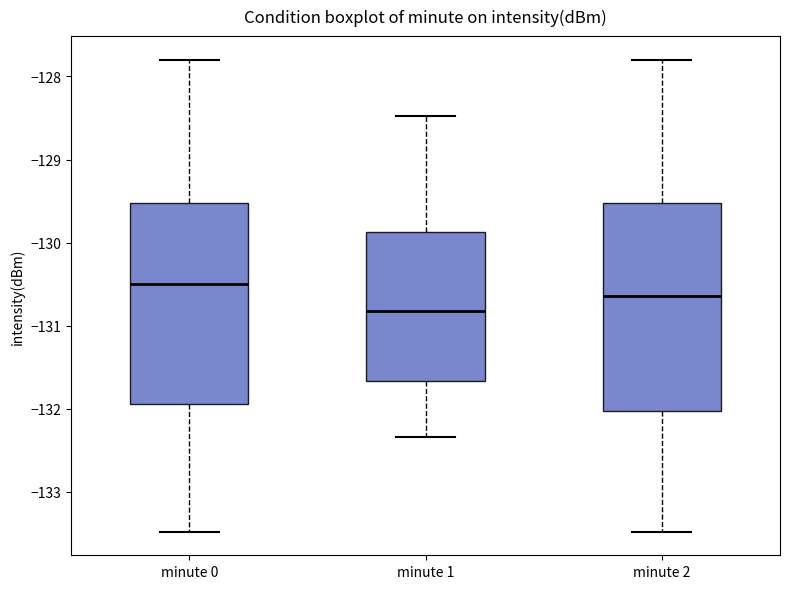

Reading left to right, read every box against the y-axis: the position of its median line, the range the box covers, and the ends of its whiskers. The values are not printed on the chart, so give them approximately, as read against the axis.

minute 0: median -130.5, box -131.9 to -129.5, whiskers -133.5 to -127.8
minute 1: median -130.8, box -131.7 to -129.9, whiskers -132.3 to -128.5
minute 2: median -130.6, box -132.0 to -129.5, whiskers -133.5 to -127.8